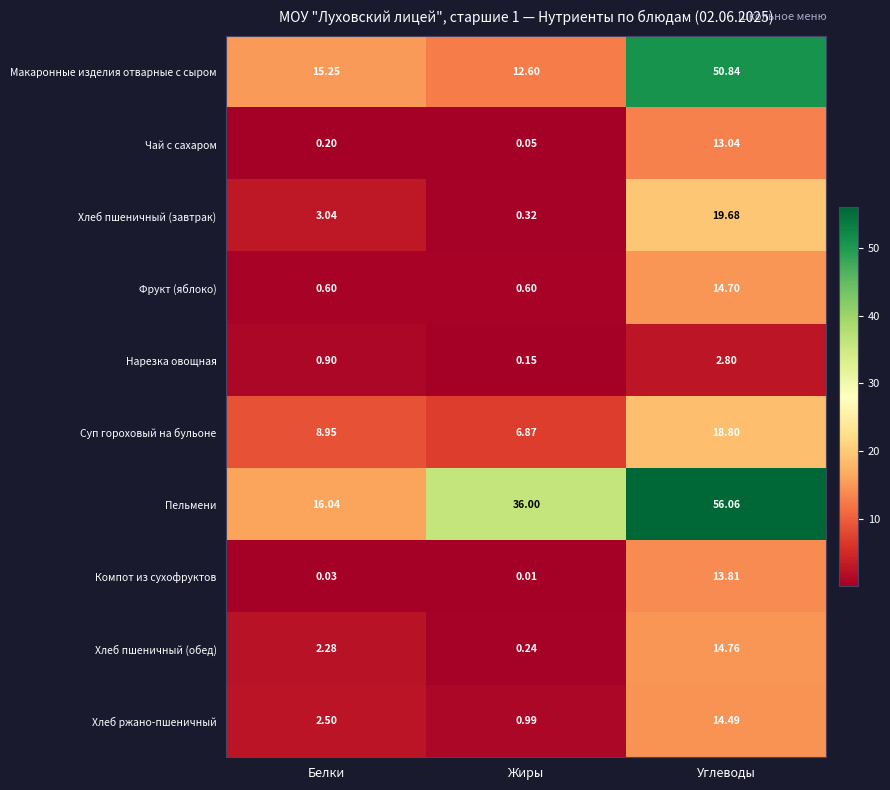

At which category does the chart reach its peak across all series?

Углеводы